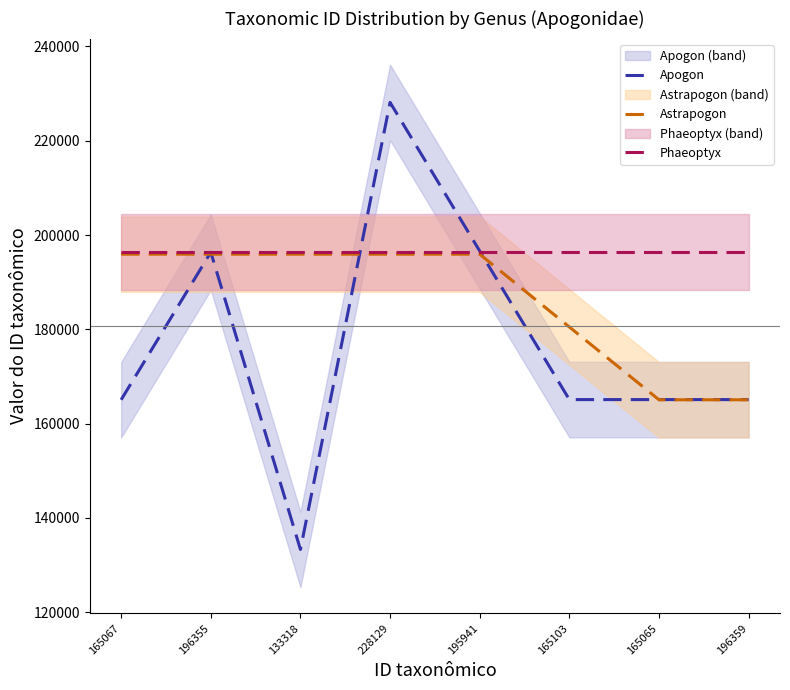

List the series in order of their peak value, lowest first.

Astrapogon, Phaeoptyx, Apogon